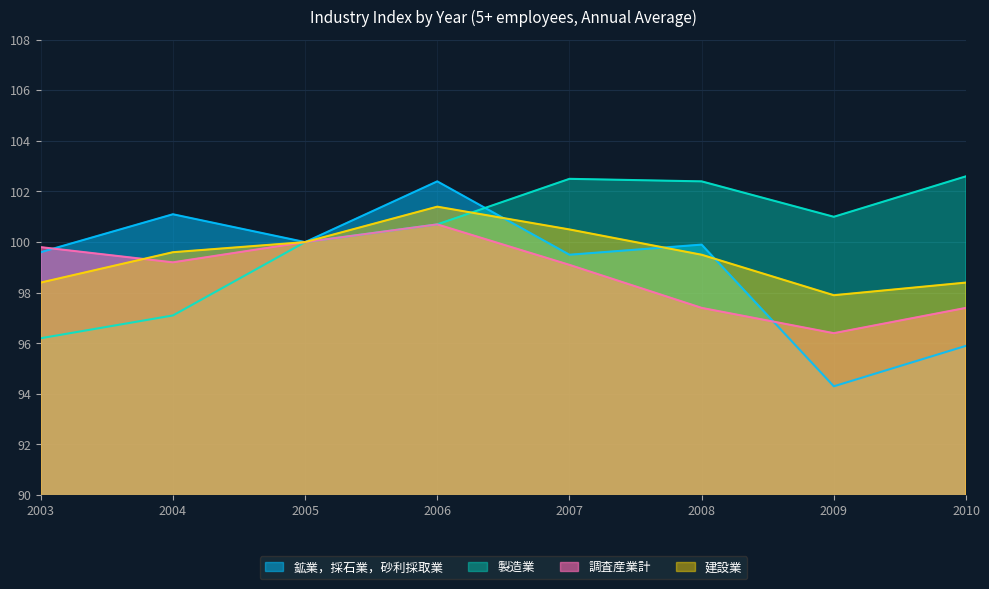

The 建設業 series shows 161.9 at 2004. True or false?

False